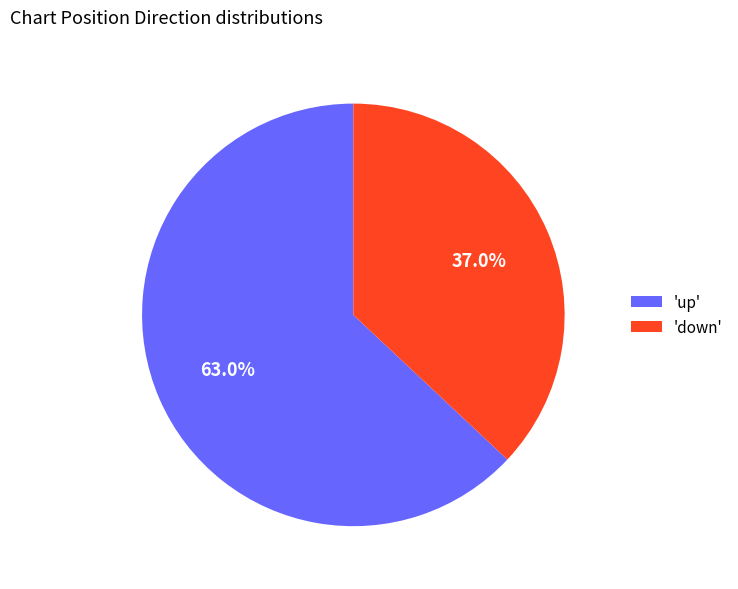

Which slice is the largest?

'up'